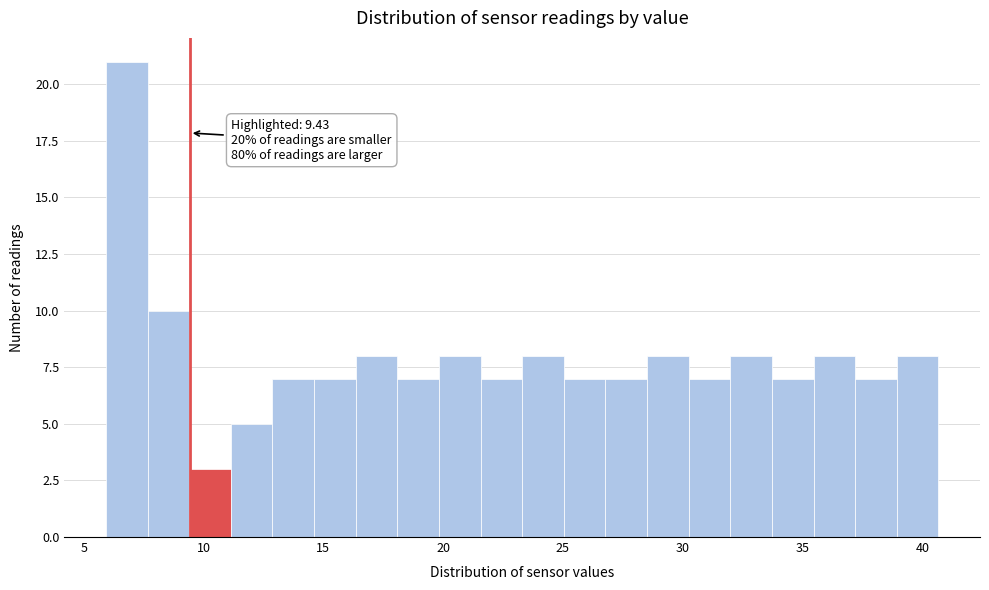

Around what value on the x-axis is the tallest bar? Give the approximate position of its centre, as read against the axis.

7.0